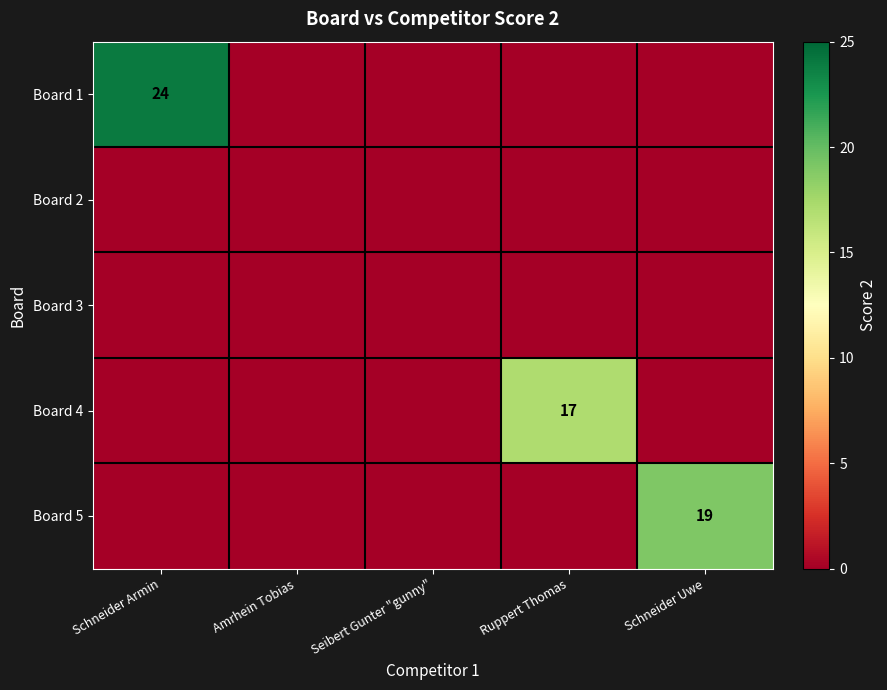

Is the value of Board 3 at Schneider Armin greater than the value of Board 4 at Seibert Gunter "gunny"?

No